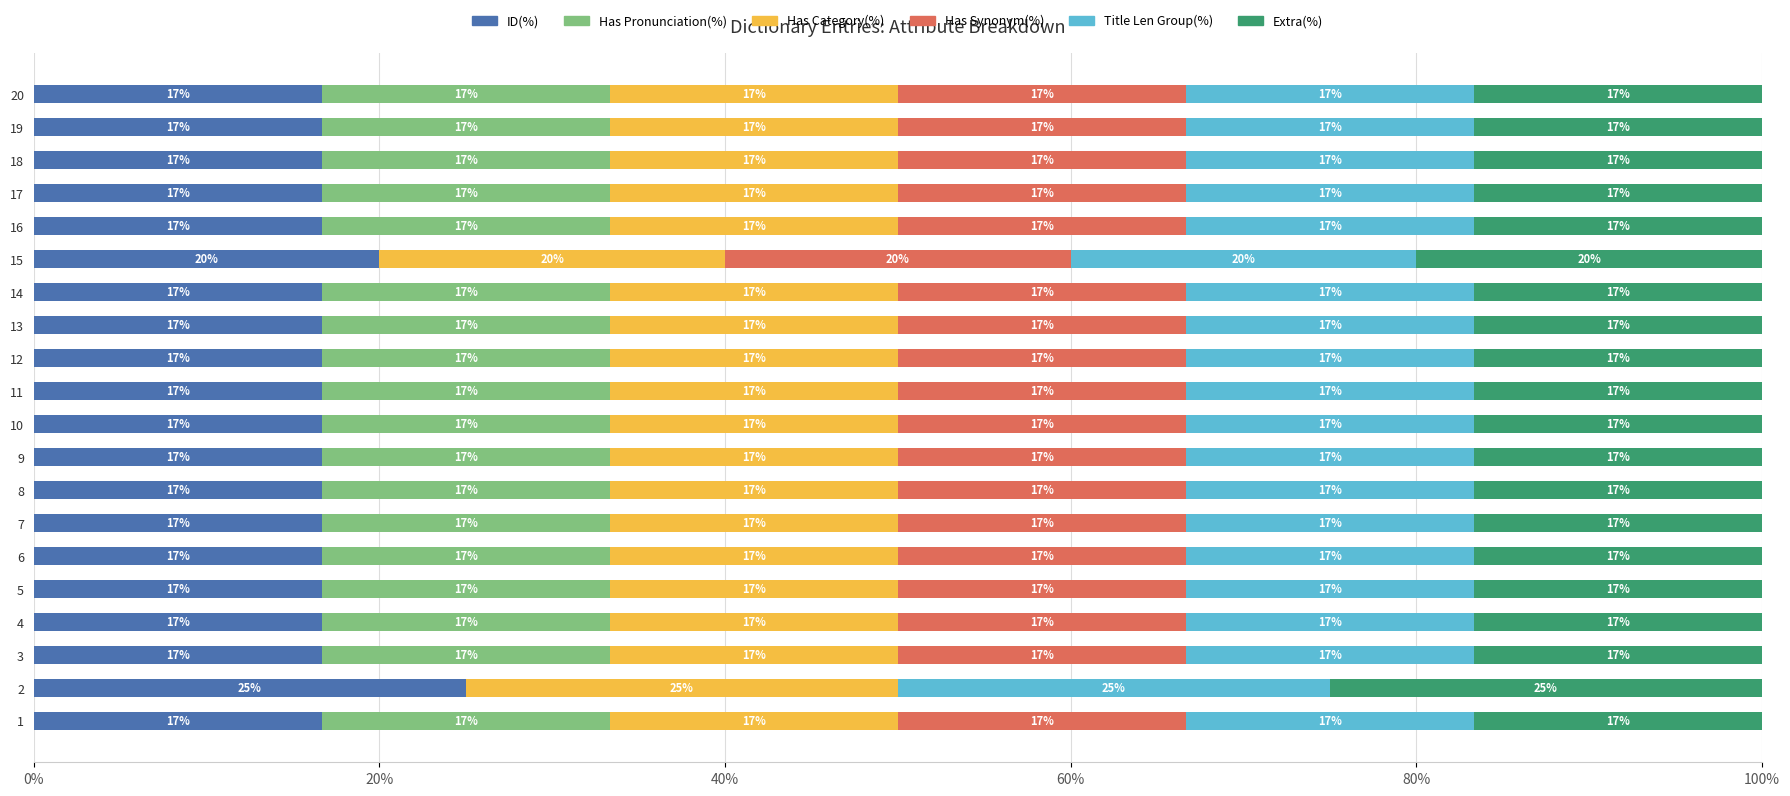

What are all the series names shown in the legend?

ID(%), Has Pronunciation(%), Has Category(%), Has Synonym(%), Title Len Group(%), Extra(%)